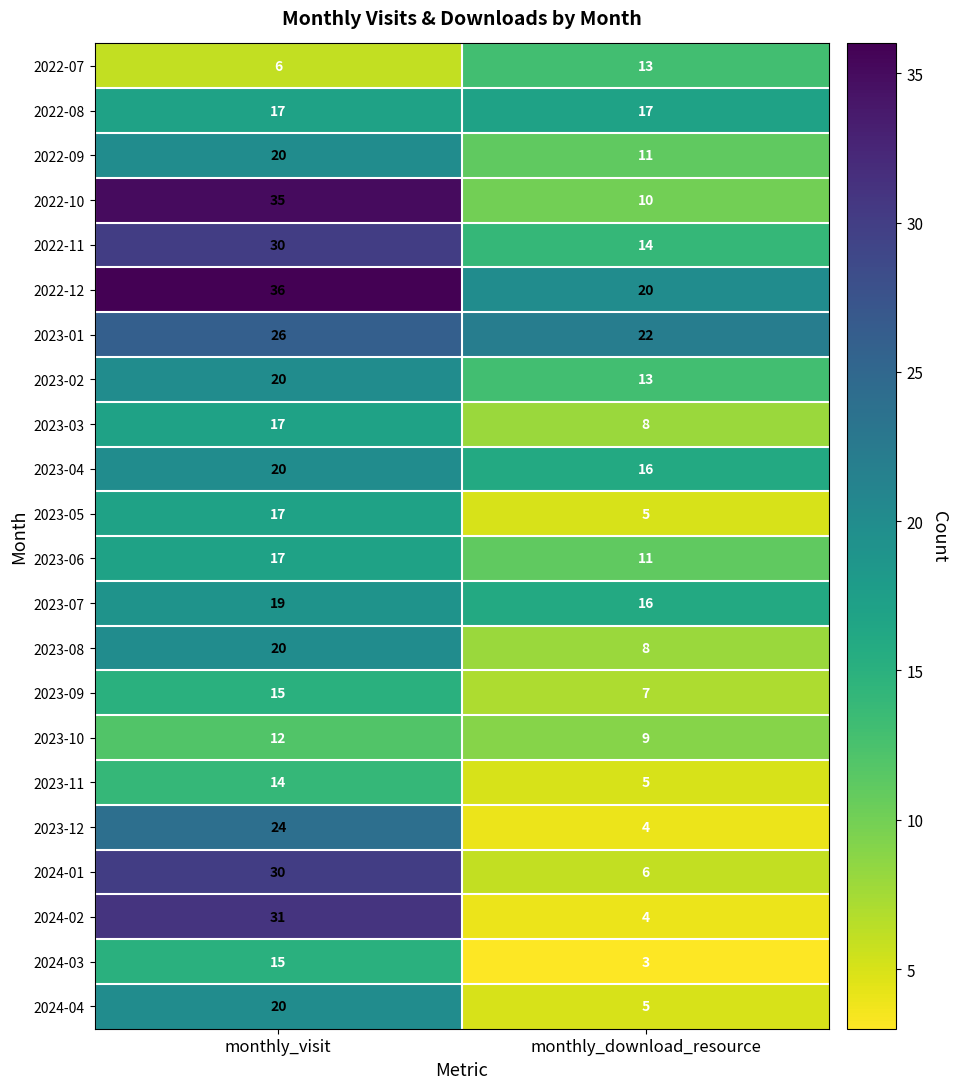

What is the difference between the 2024-02 values at monthly_download_resource and monthly_visit?

27